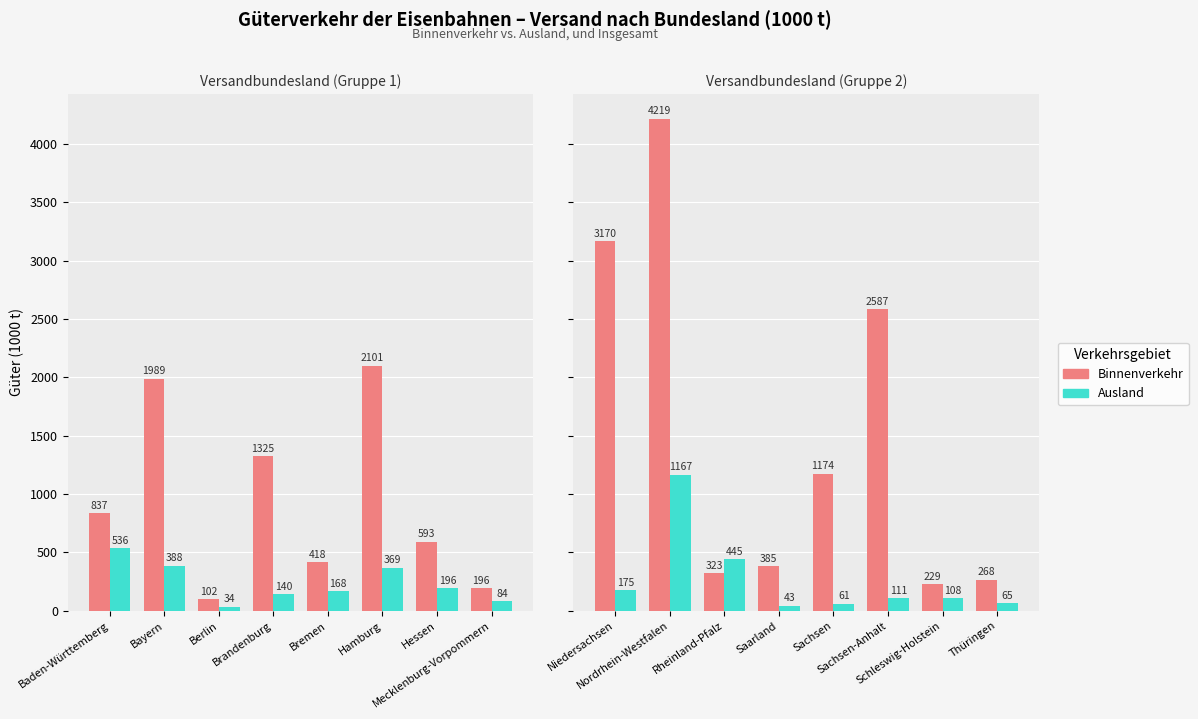

Is the value of Ausland at Rheinland-Pfalz greater than the value of Binnenverkehr at Sachsen-Anhalt?

No